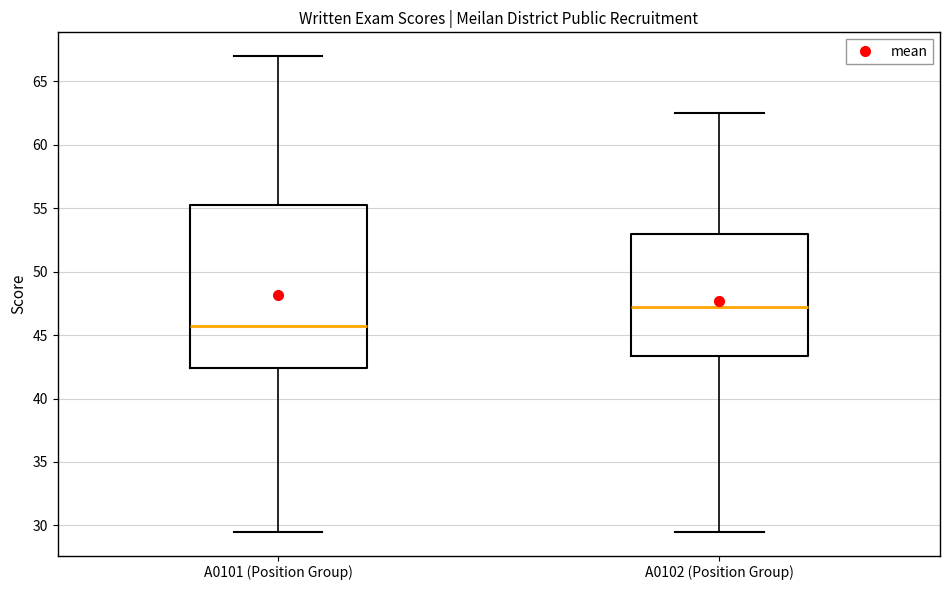

Reading left to right, transcribe this box plot: for each box, give where its median line is, the range the box spans, and where its two whiskers end, as read against the y-axis. The values are not printed on the chart, so give them approximately, as read against the axis.

A0101 (Position Group): median 46.0, box 42.5 to 55.5, whiskers 29.5 to 67.0
A0102 (Position Group): median 47.5, box 43.5 to 53.0, whiskers 29.5 to 62.5